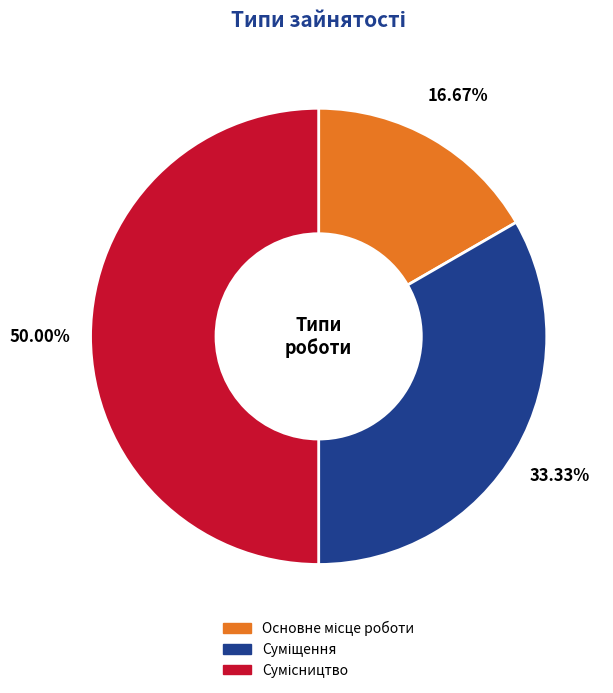

What is the change in value from Суміщення to Сумісництво?

+1